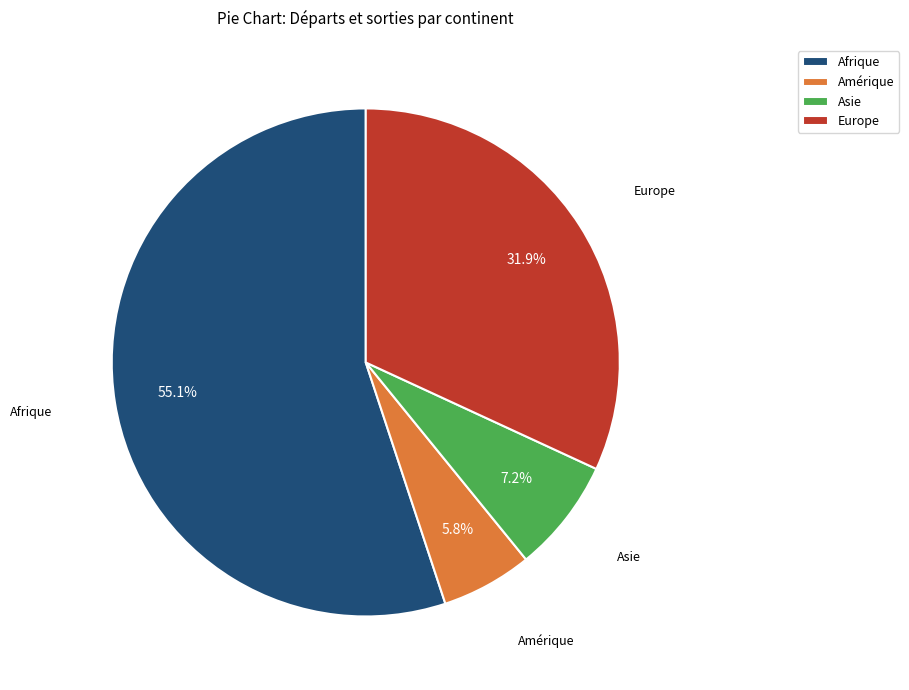

What percentage is NOT represented by Asie?

92.8%